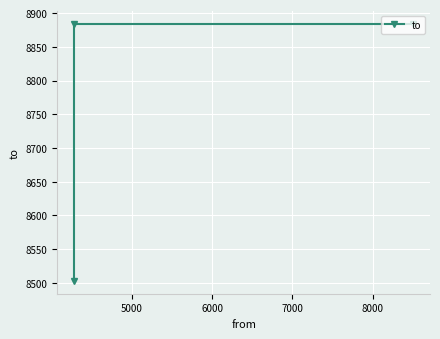

What is the smallest value displayed?

8503